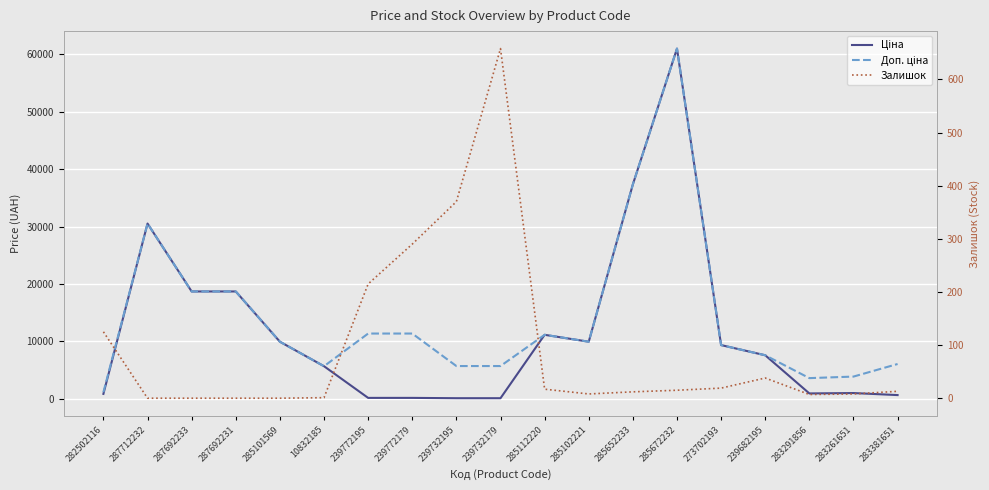

What is the sum of the Ціна values at 282502116 and 283291856?

1703.0